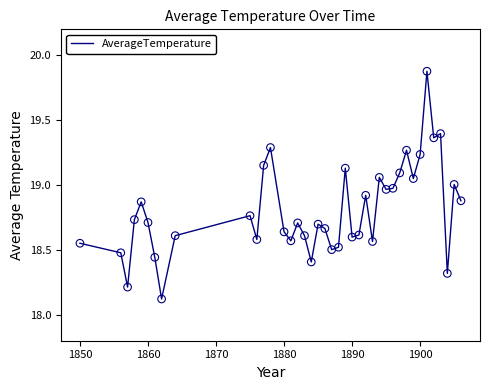

What is the difference between the maximum and minimum values?

1.8